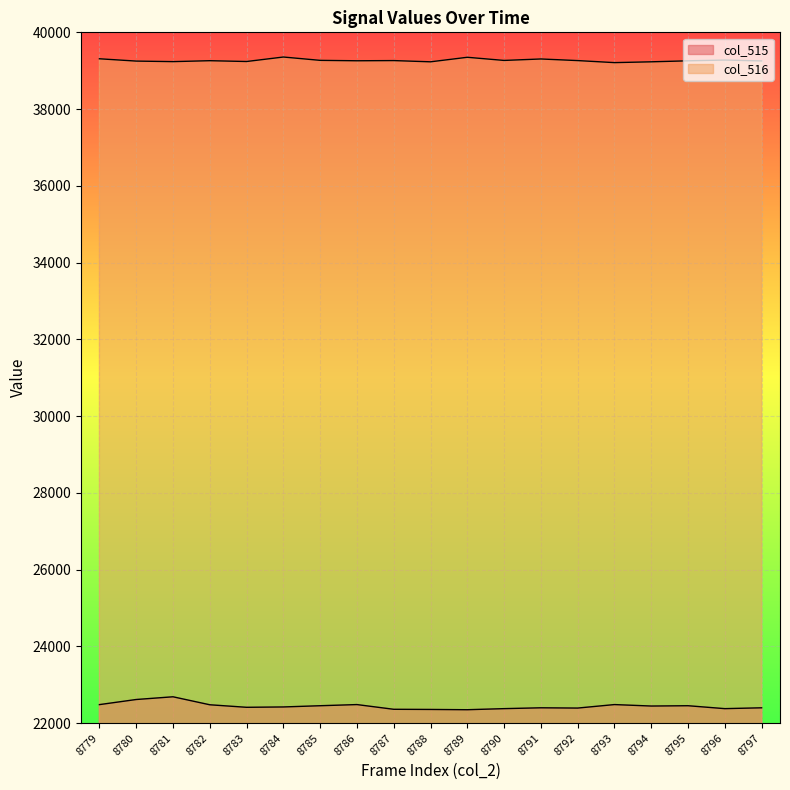

At which category is the sum across all series the highest?

8781